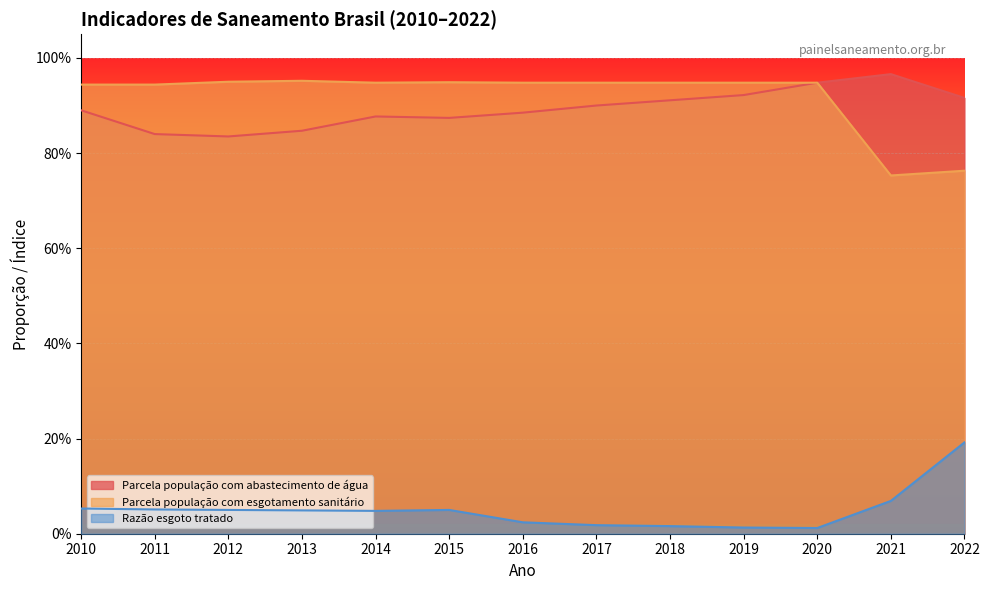

At which category does Parcela população com esgotamento sanitário reach its first local peak?

2013